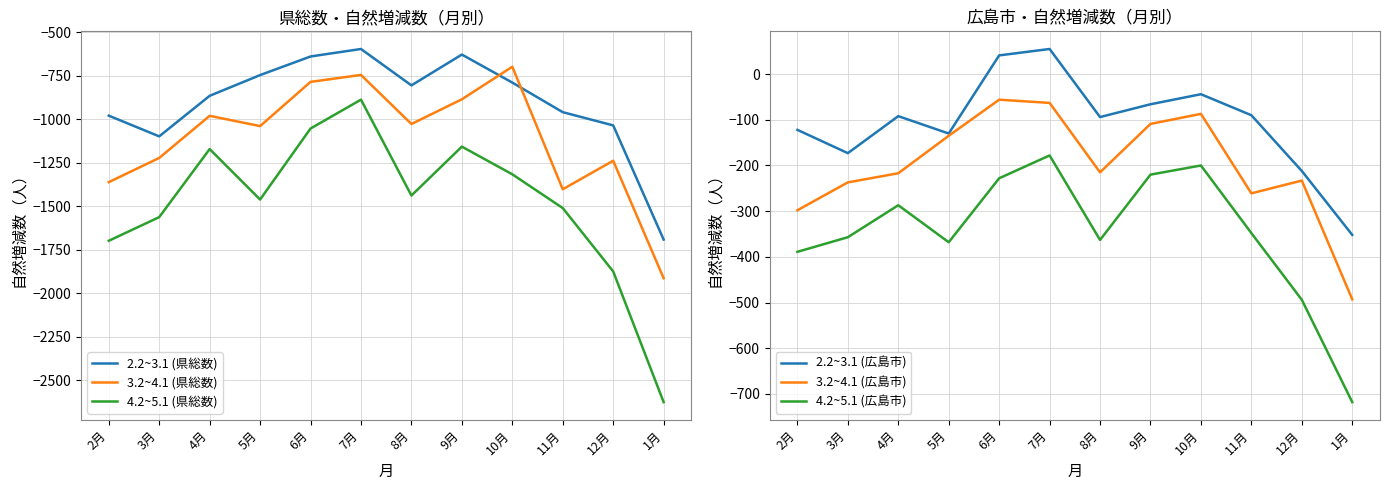

What is the label of the 10th point from the left?

11月